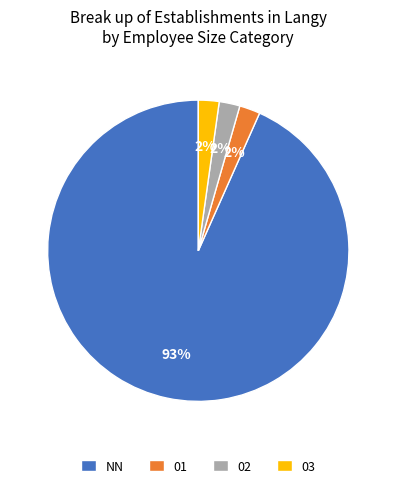

To the nearest percent, what is the average slice percentage?

25%